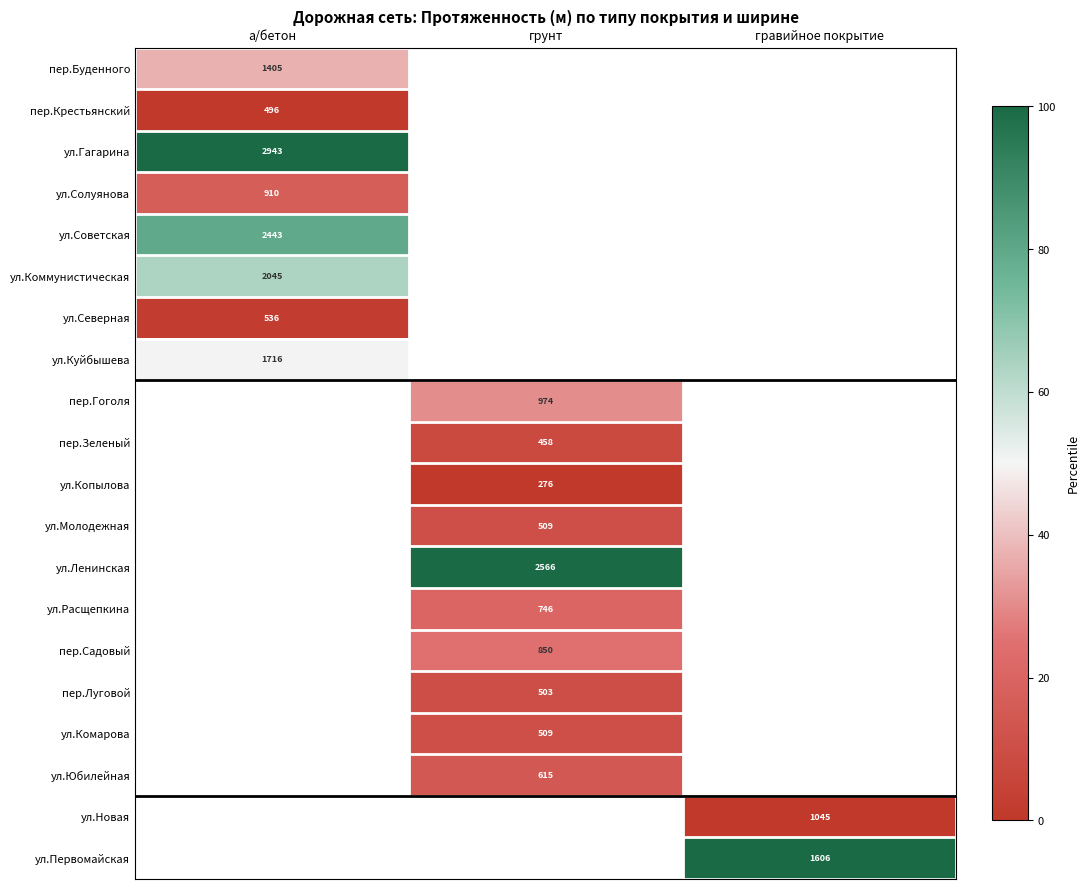

Which series has the largest range (max minus min)?

пер.Буденного